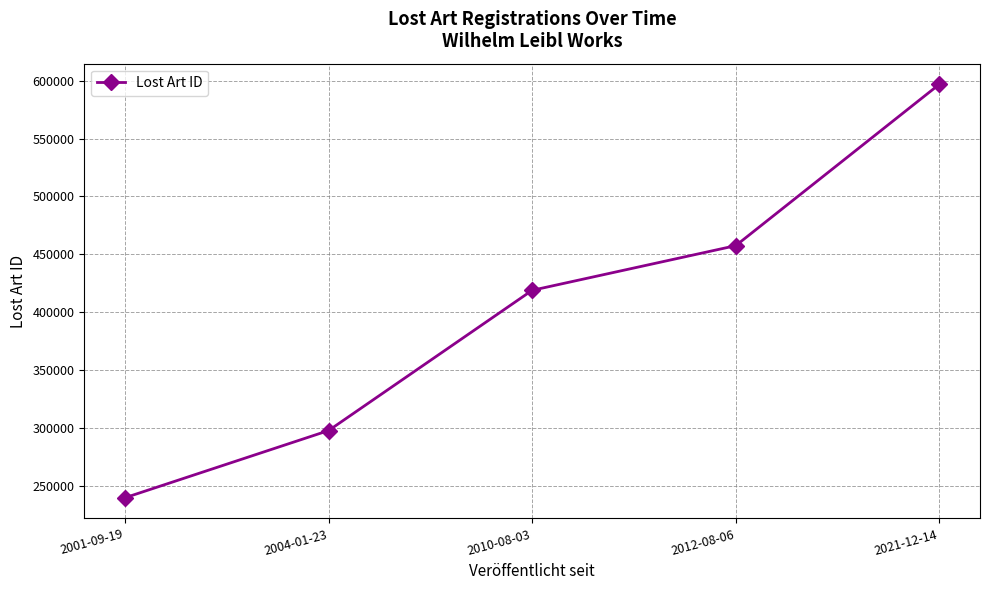

At which category does the chart reach its peak across all series?

2021-12-14